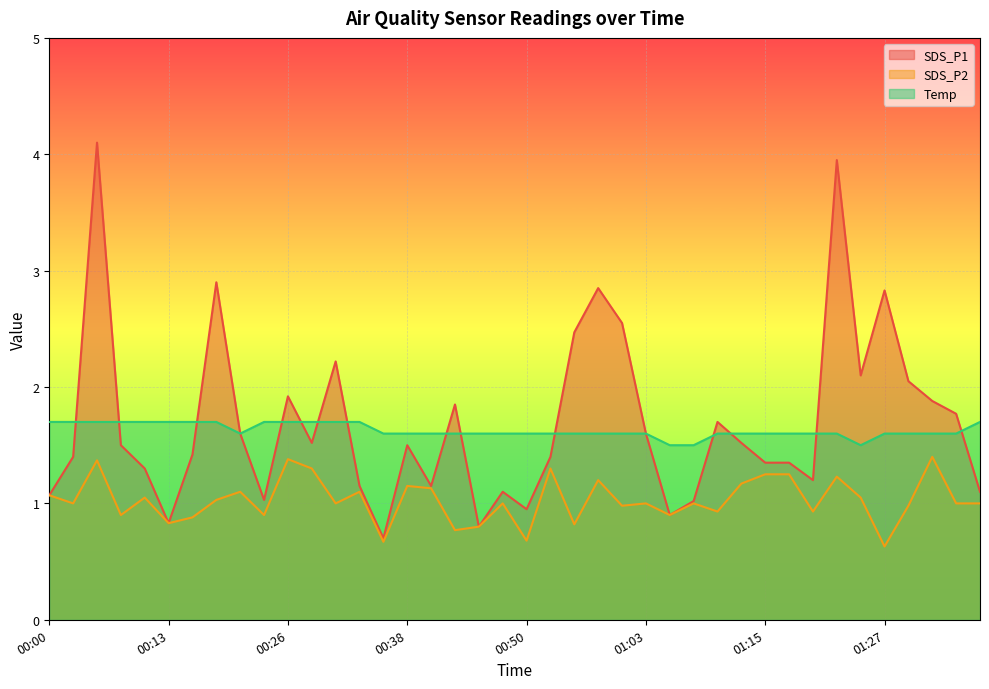

What is the difference between the highest and lowest values at 01:10?

0.8